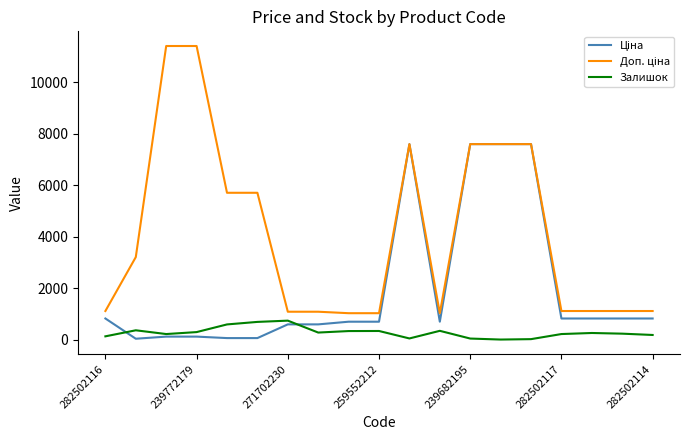

What is the difference between the highest and lowest values at 271702230?

491.7